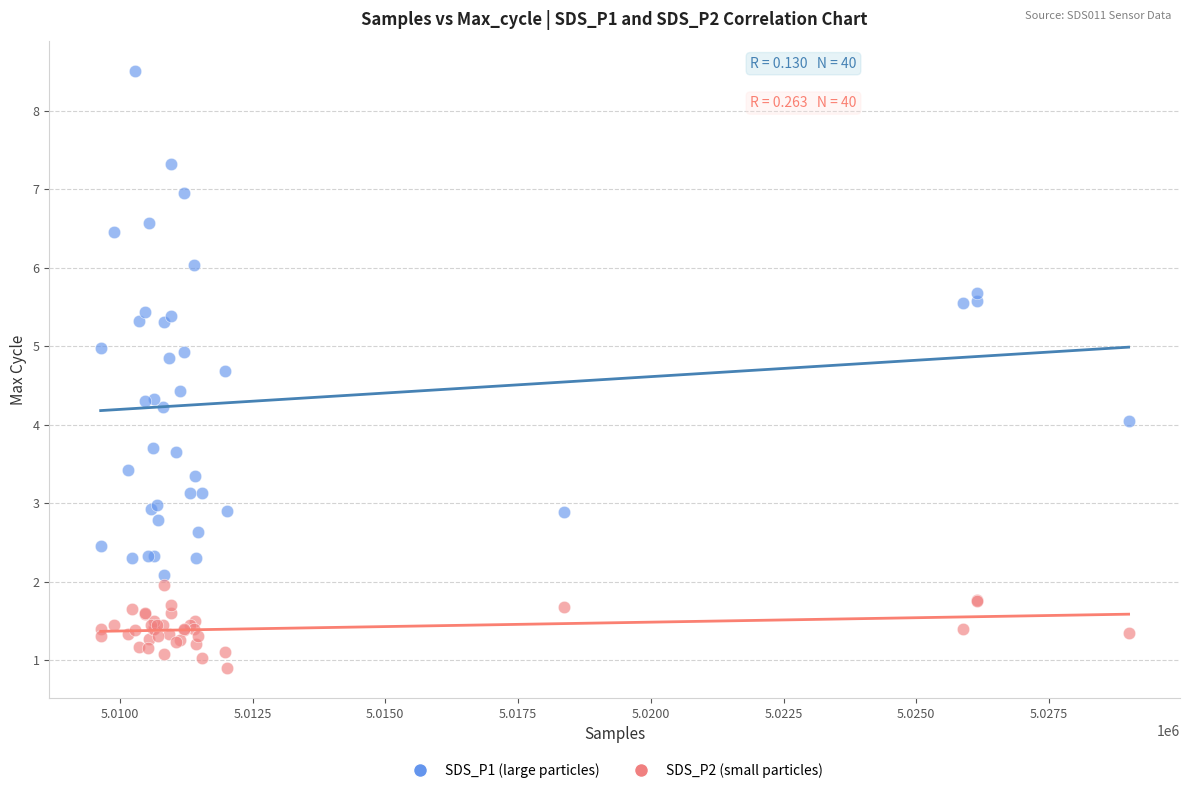

What are all the series names shown in the legend?

SDS_P1 (large particles), SDS_P2 (small particles)